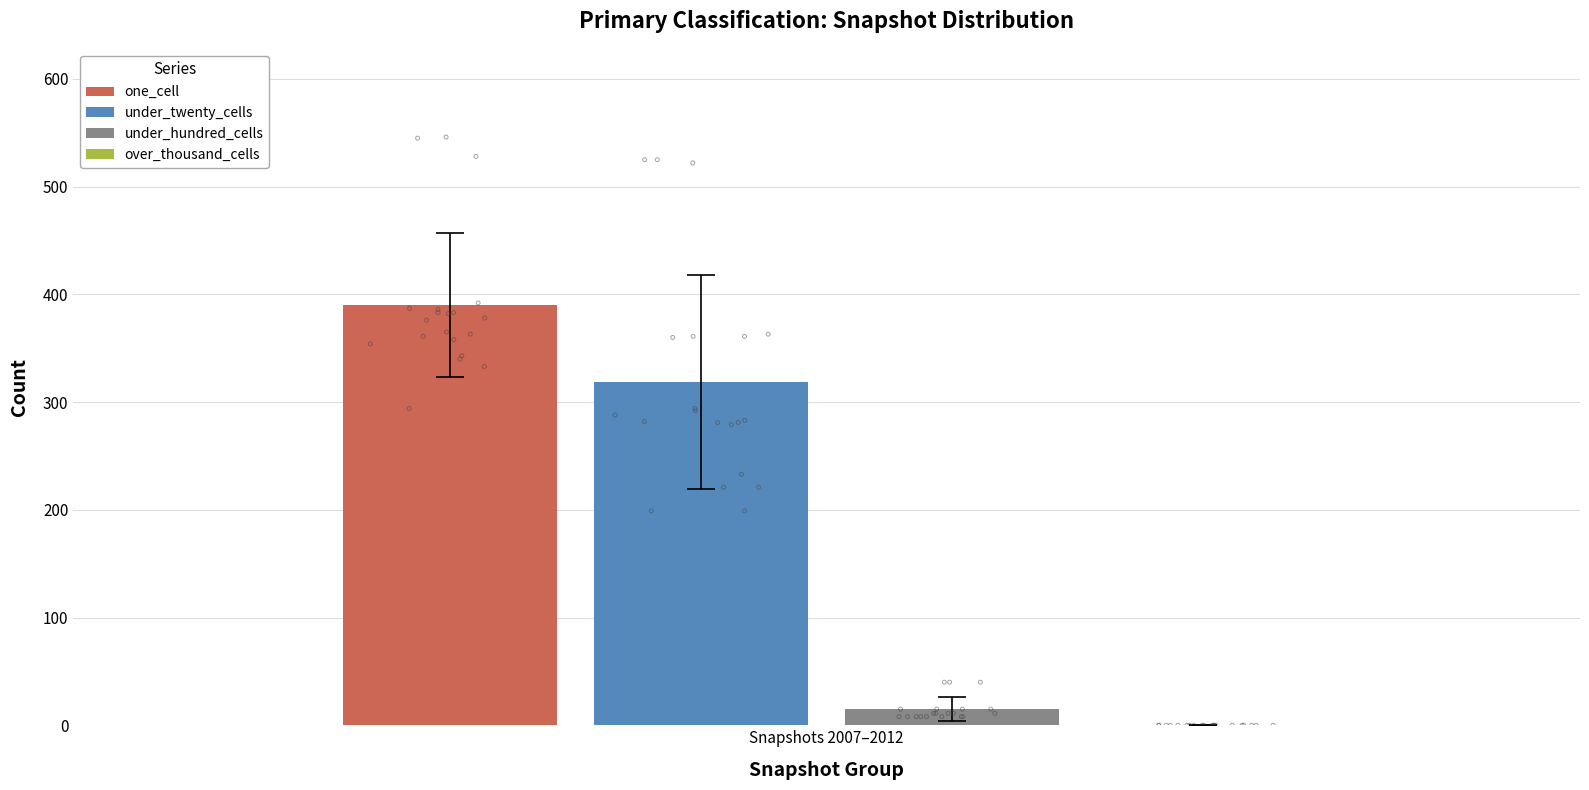

Which series reaches the minimum Y coordinate?

under_hundred_cells